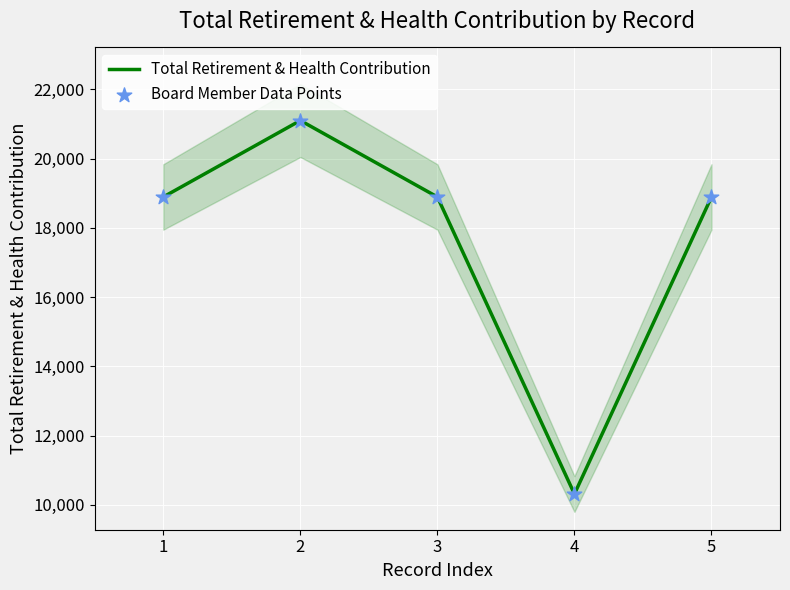

What is the minimum value for Total Retirement & Health Contribution?

10314